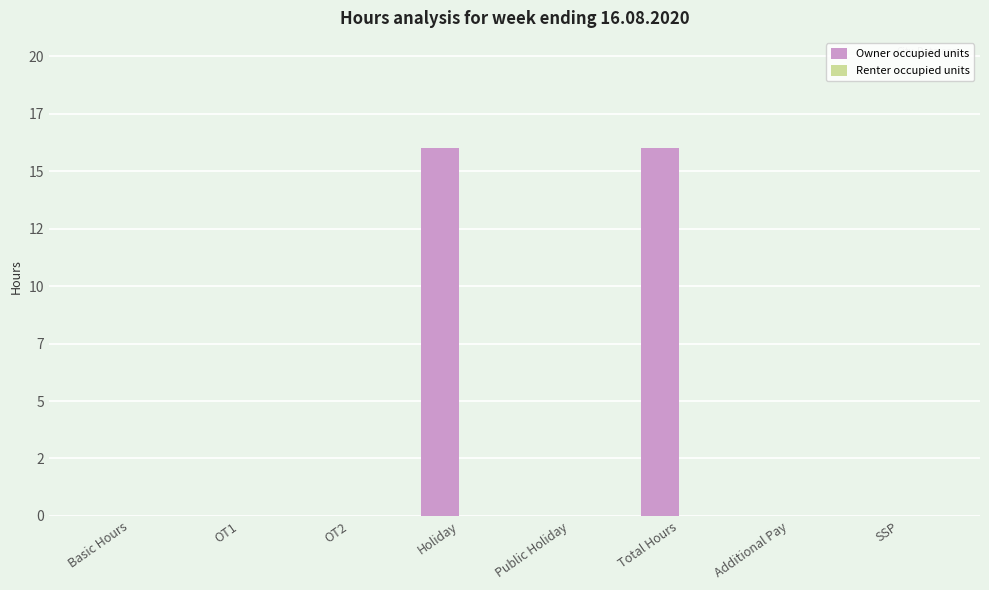

Reading left to right, transcribe all the data shown in this chart.

Owner occupied units: 0	0	0	16	0	16	0	0
Renter occupied units: 0	0	0	0	0	0	0	0